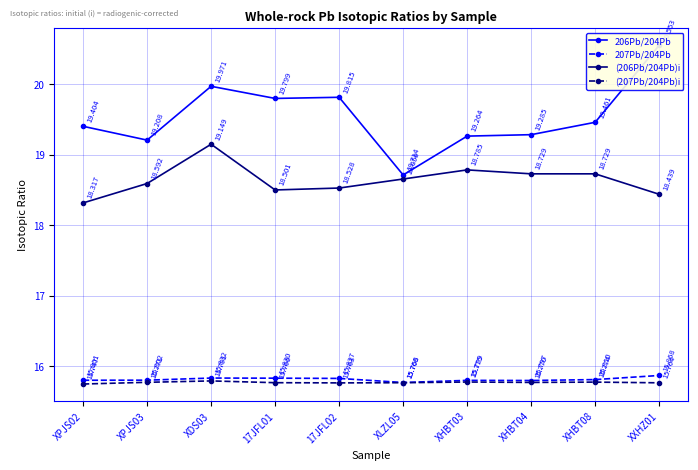

What is the label of the 6th point from the left?

XLZL05